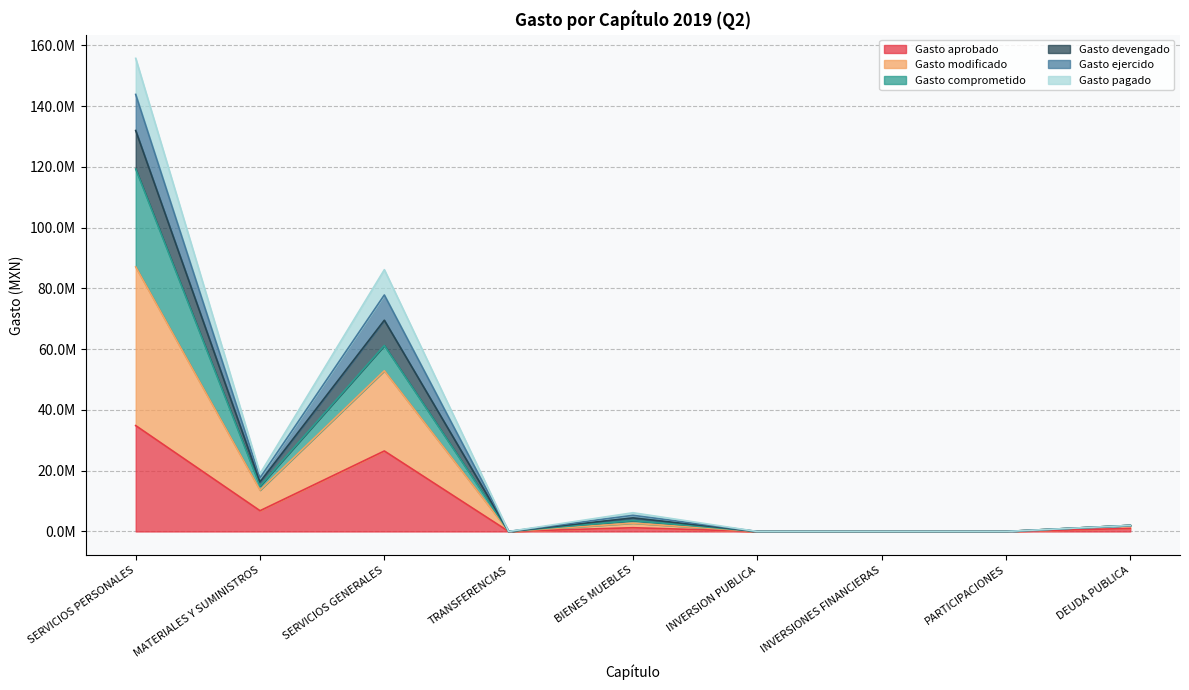

At how many categories does at least one series exceed 141592287?

1